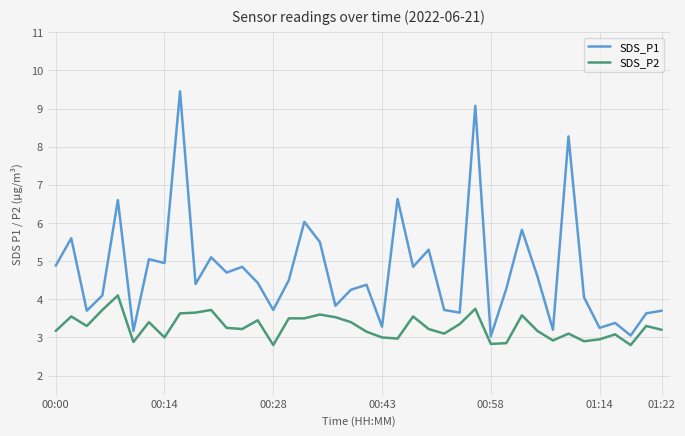

Which series has the largest range (max minus min)?

SDS_P1